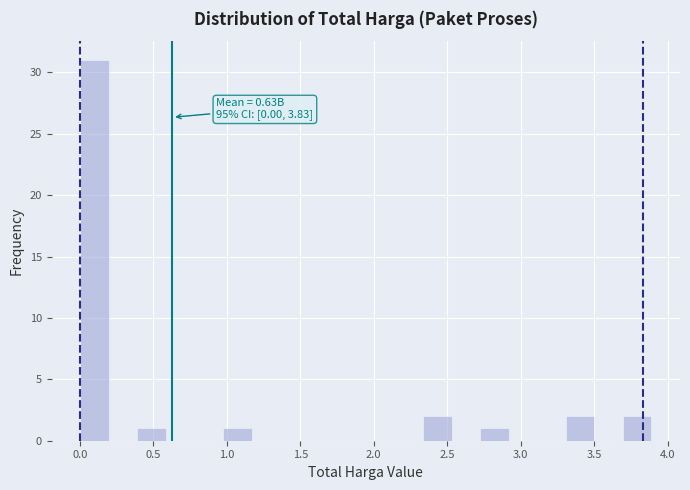

Read against the x-axis, roughly where is the centre of the tallest bar?

0.10